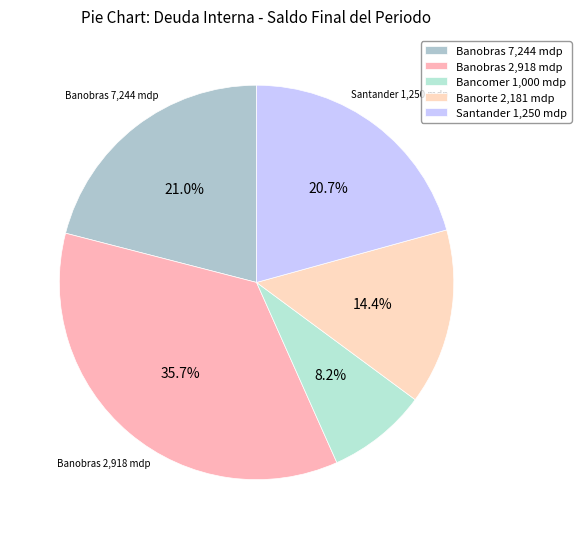

Combined, what portion of the pie is Banorte 2,181 mdp and Bancomer 1,000 mdp?

22.6%